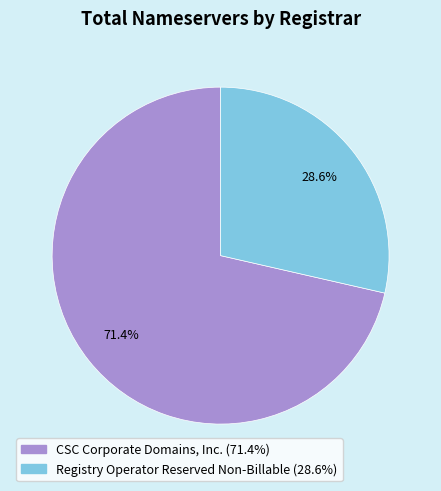

Does any single category account for the majority?

Yes